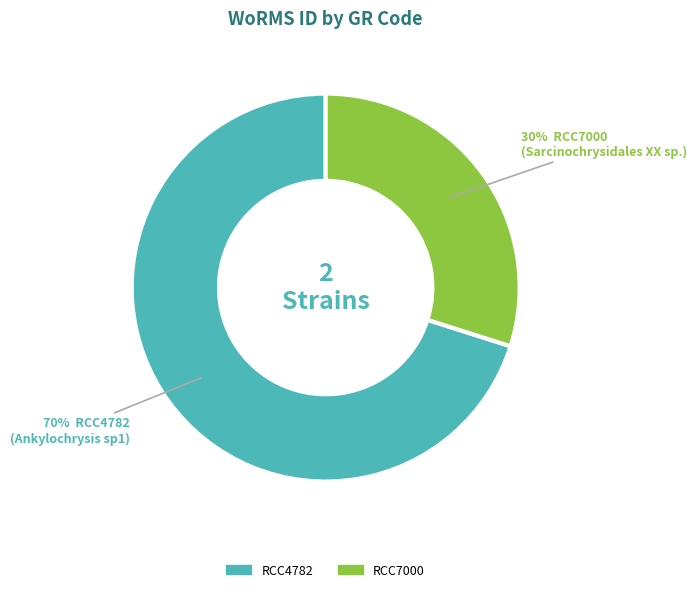

Does RCC7000 account for over 50% of the chart?

No